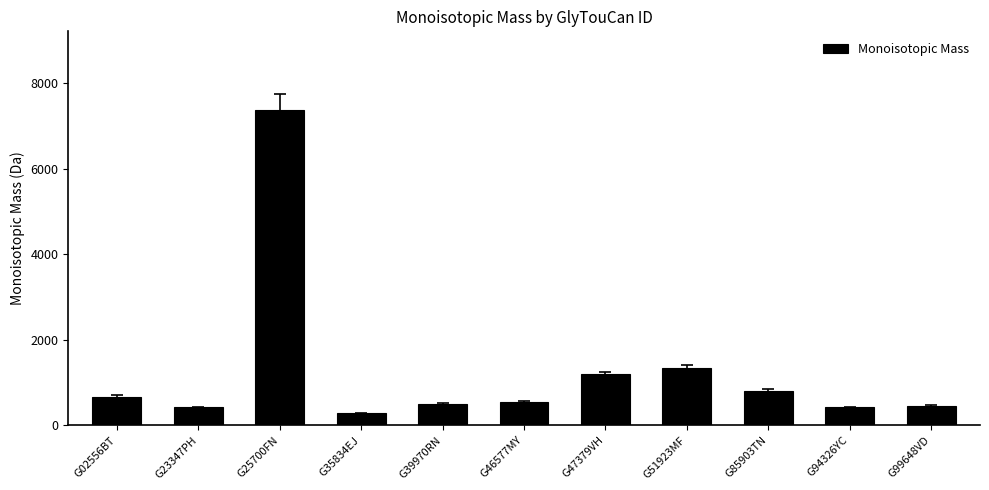

True or false: the data shows 510.7 at G85903TN.

False